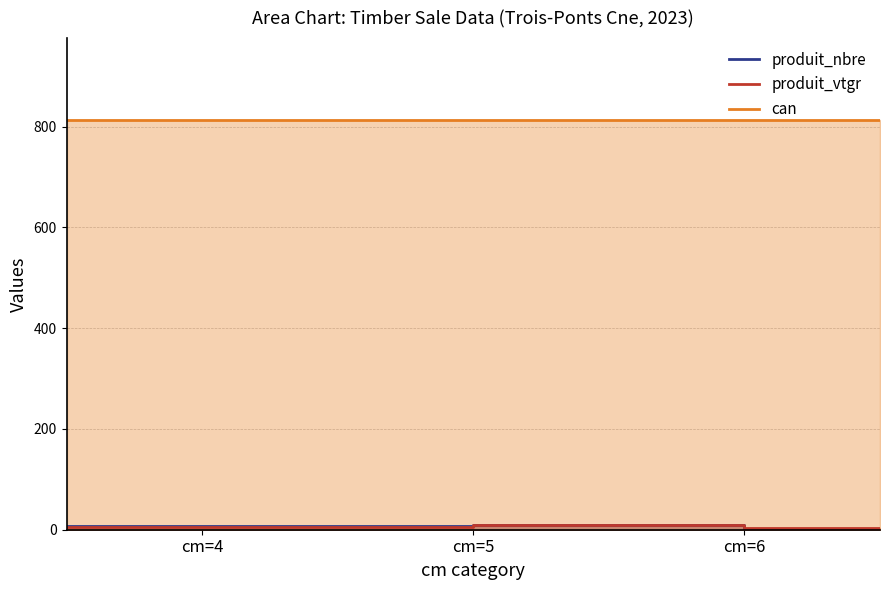

At which category does produit_nbre reach its first local peak?

cm=5